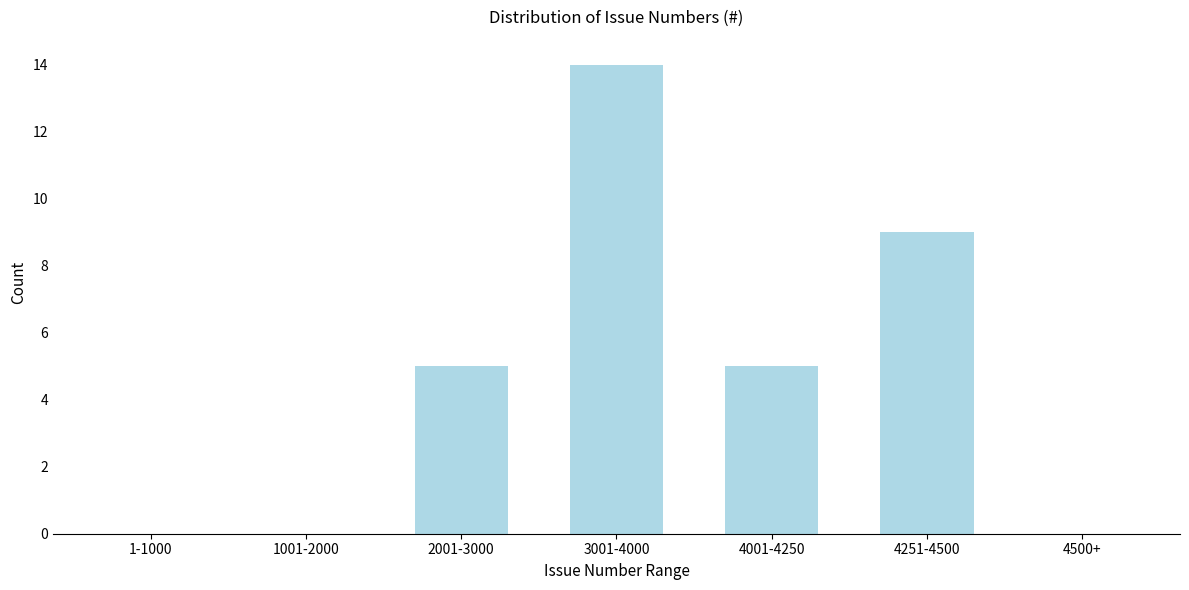

Reading right to left, extract all data points from this chart.

4500+=0	4251-4500=9	4001-4250=5	3001-4000=14	2001-3000=5	1001-2000=0	1-1000=0